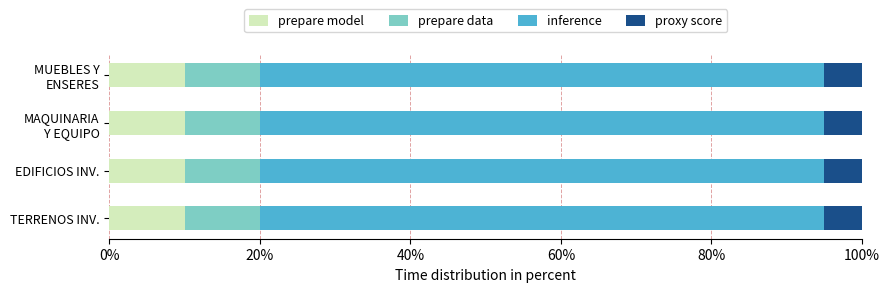

What value does the prepare model series have at EDIFICIOS INV.?

10